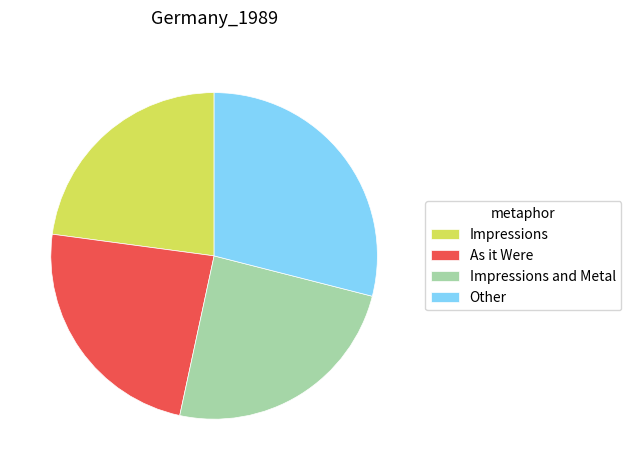

Between Impressions and Metal and As it Were, which is larger?

Impressions and Metal